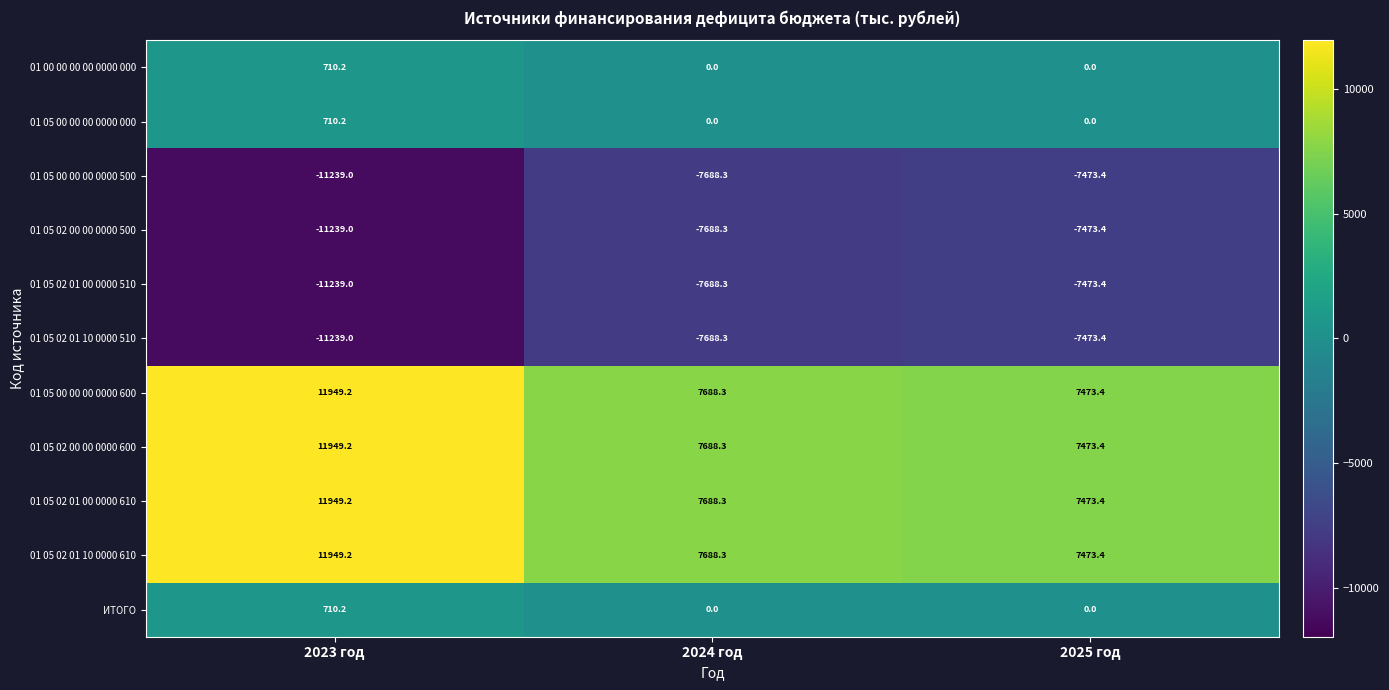

At how many categories does at least one series exceed 666?

3